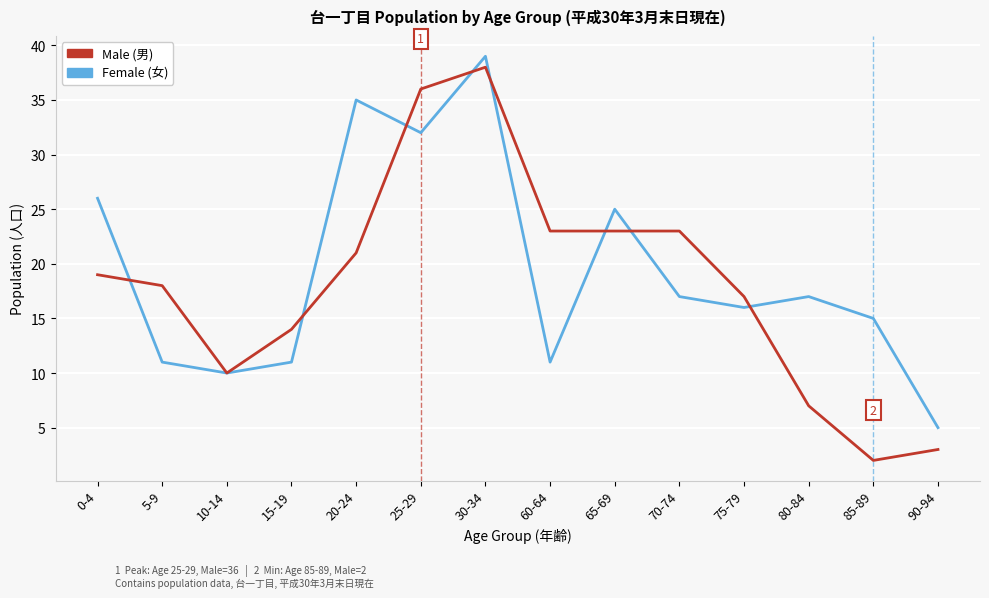

How many series are shown in this chart?

2